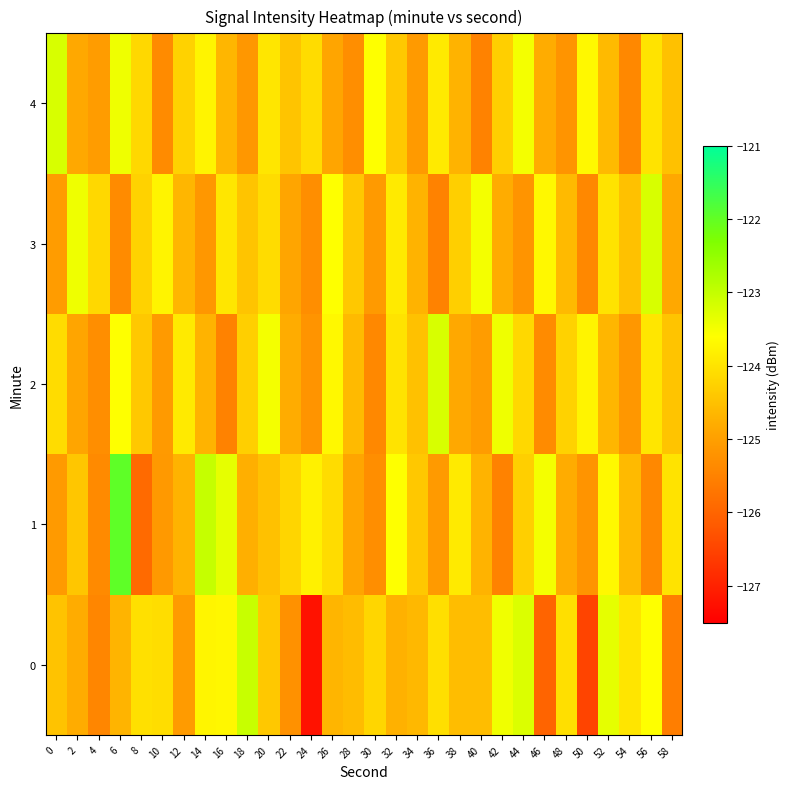

Which label corresponds to the smallest value in the chart?

24